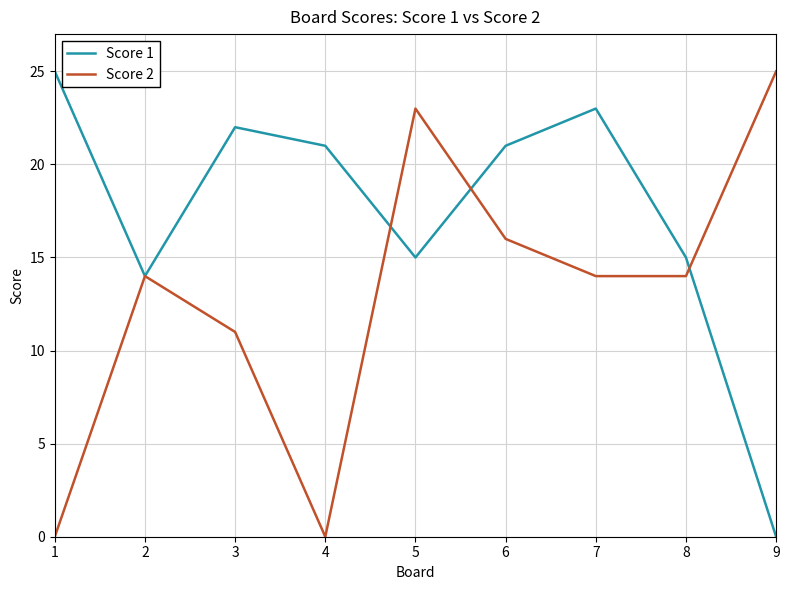

How many lines are shown in the chart?

2